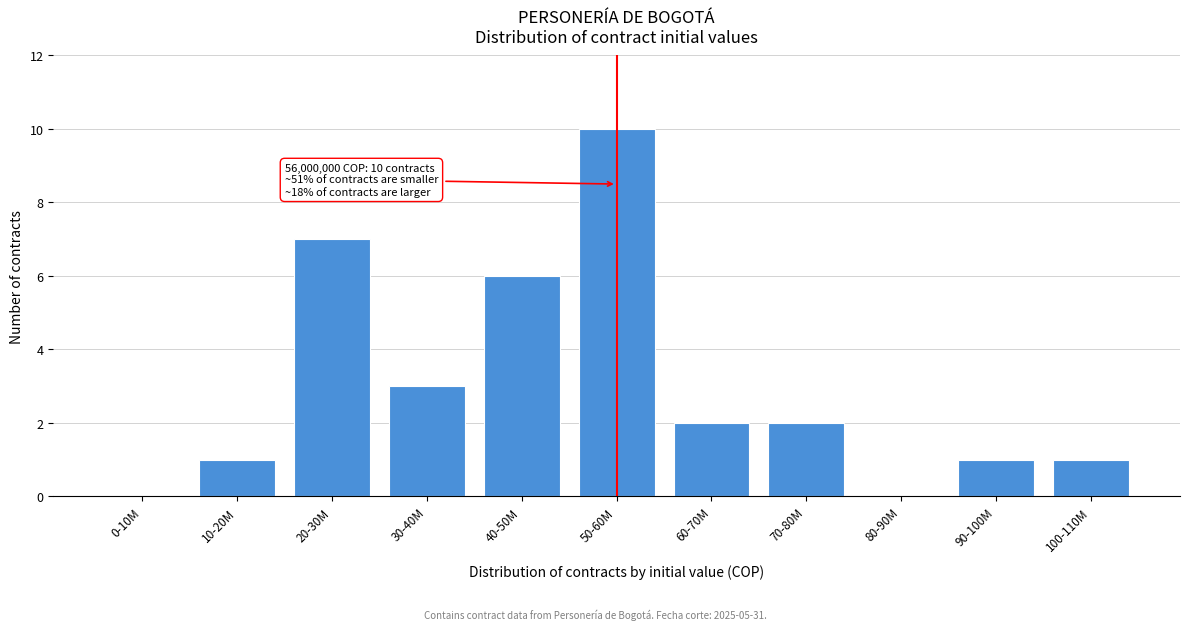

Reading left to right, extract all data points from this chart.

0-10M=0	10-20M=1	20-30M=7	30-40M=3	40-50M=6	50-60M=10	60-70M=2	70-80M=2	80-90M=0	90-100M=1	100-110M=1